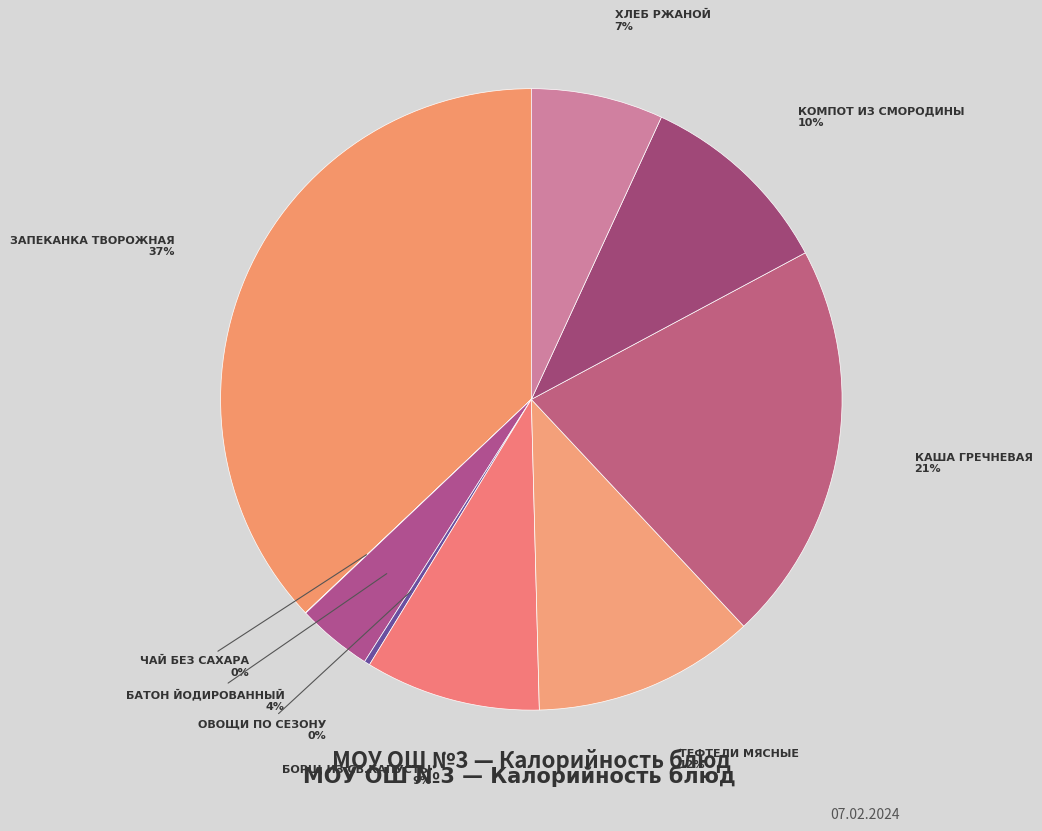

Rank the categories by value from lowest to highest.

Чай без сахара, Овощи по сезону, Батон йодированный, Хлеб ржаной, Борщ из св.капусты, Компот из смородины, Тефтели мясные, Каша гречневая, Запеканка творожная